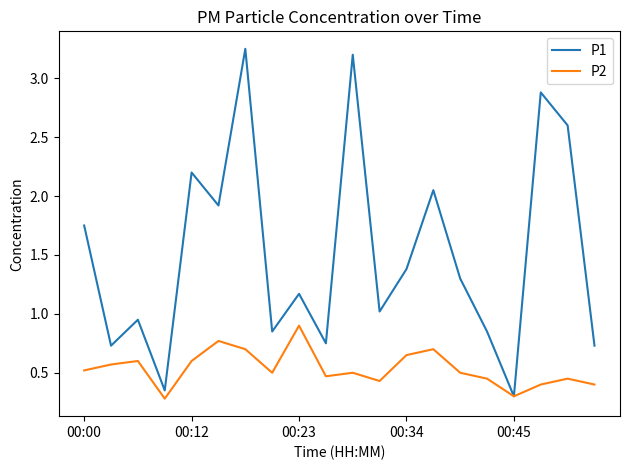

Which series has the largest total across all categories?

P1